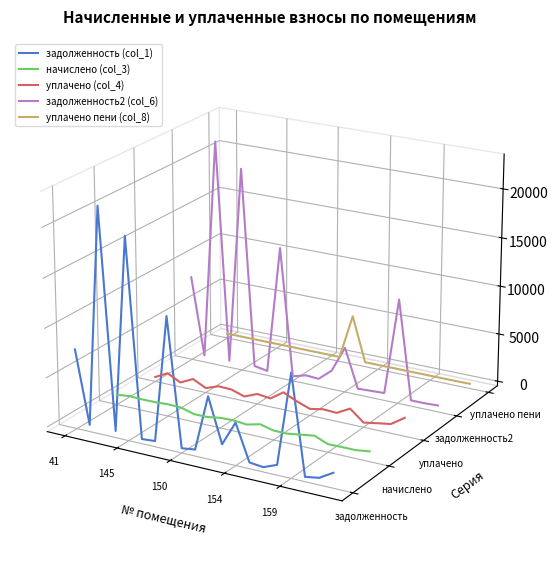

The задолженность2 (col_6) series shows 0.1 at 159. True or false?

False